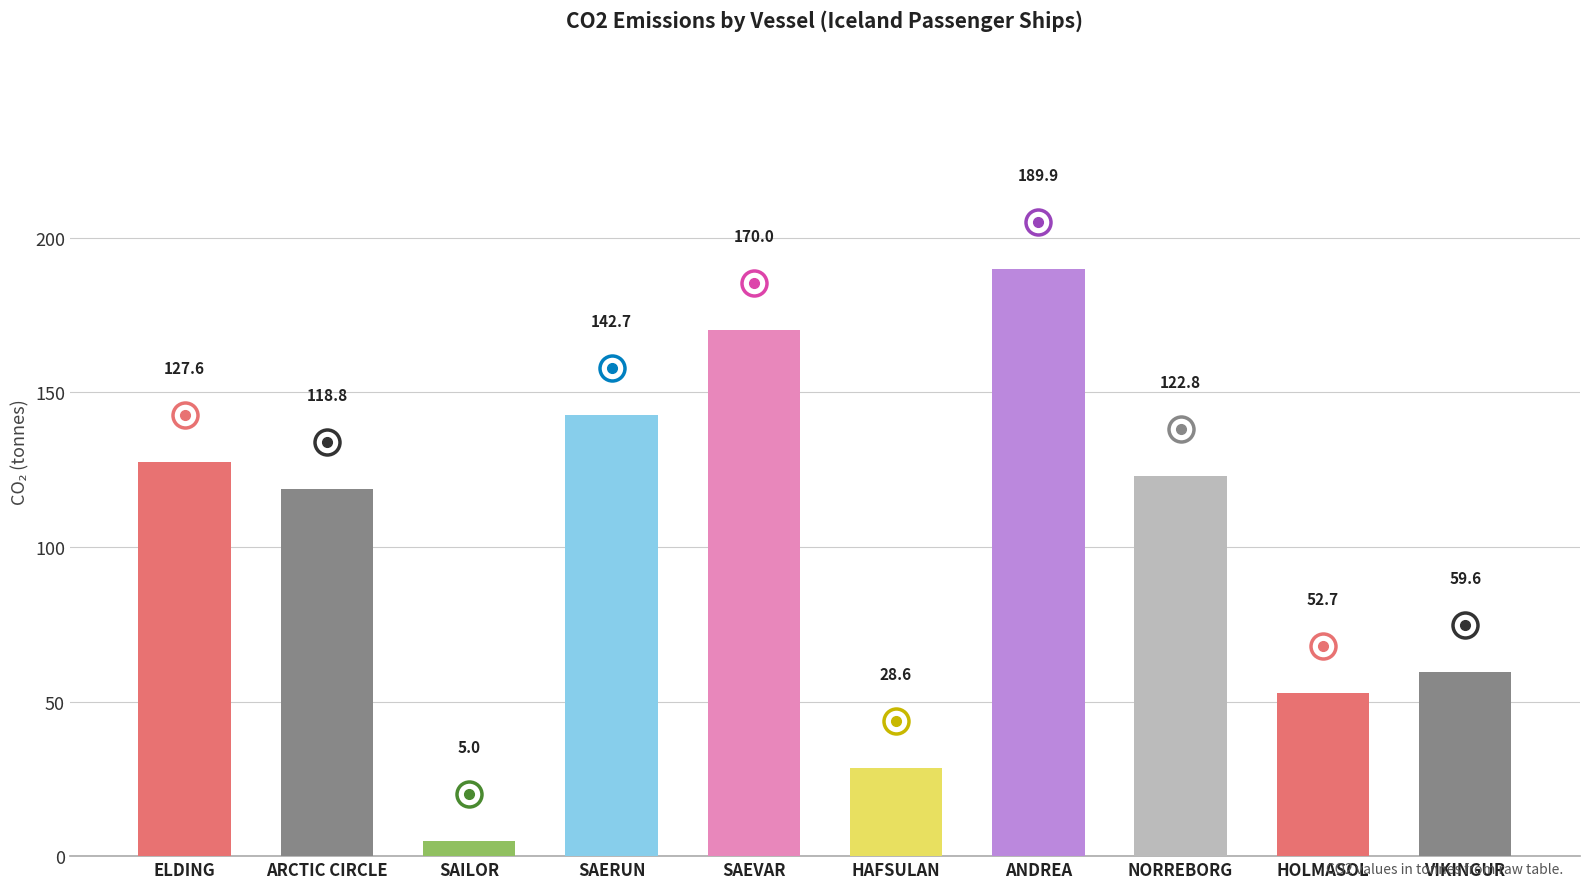

What is the ratio of the value at VIKINGUR to the value at NORREBORG?

0.5